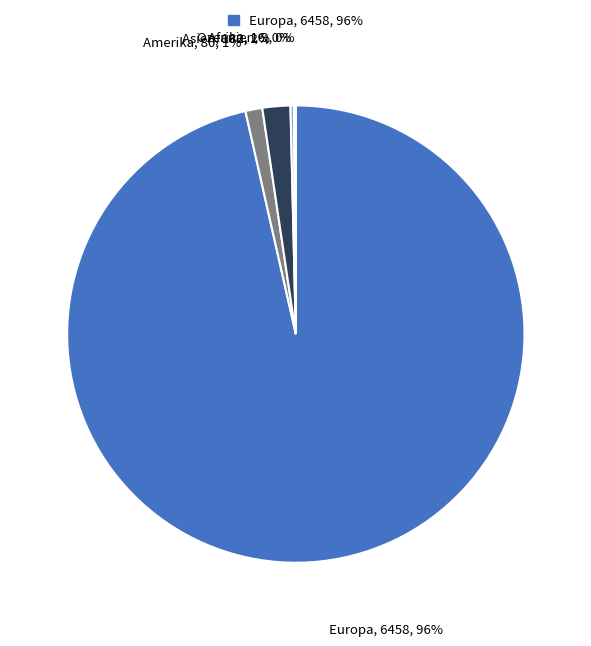

Is there any slice that represents more than half of the pie?

Yes